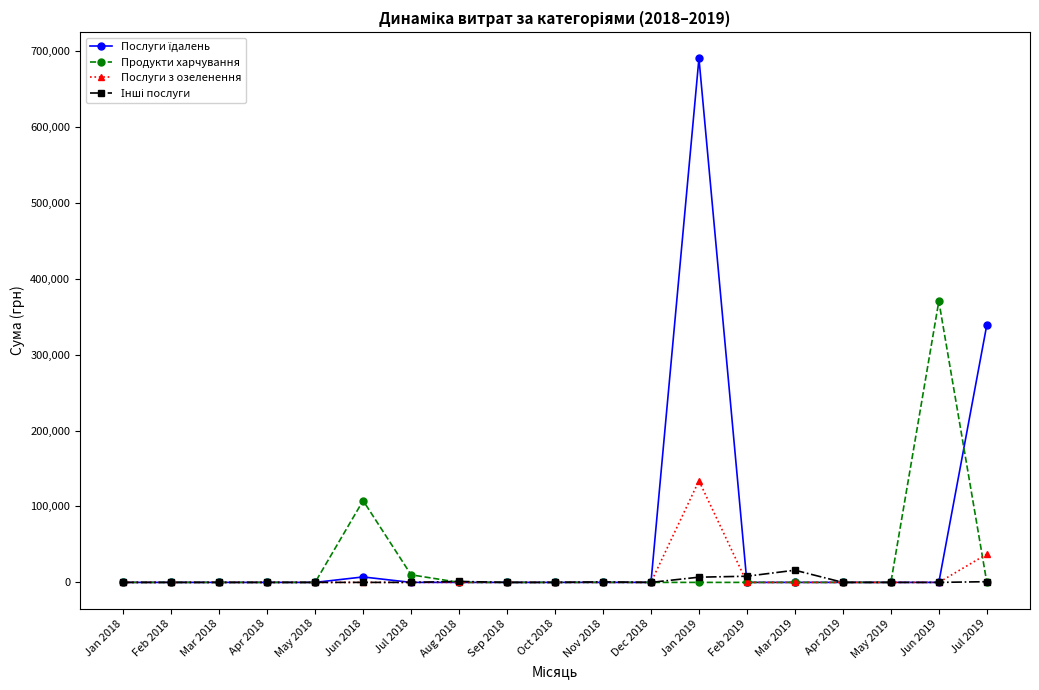

At which label is Продукти харчування closest to 185137?

Jun 2018